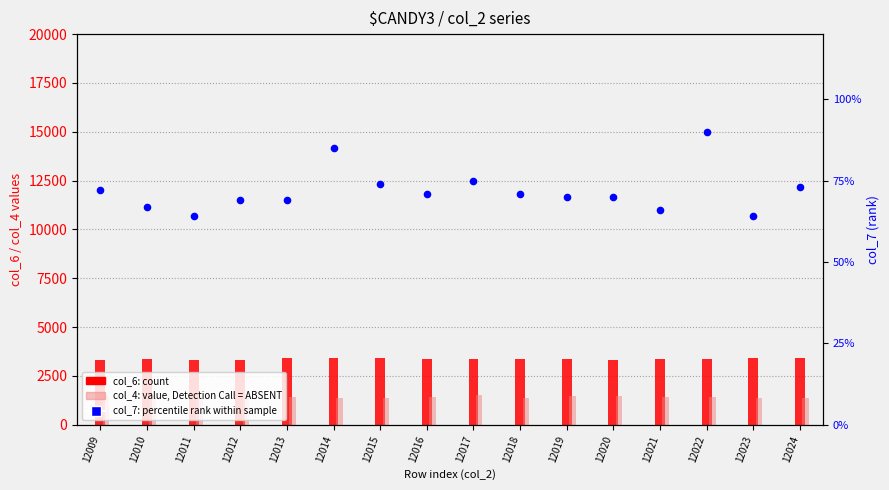

Which series contains the lowest Y value?

col_7 (rank, %)